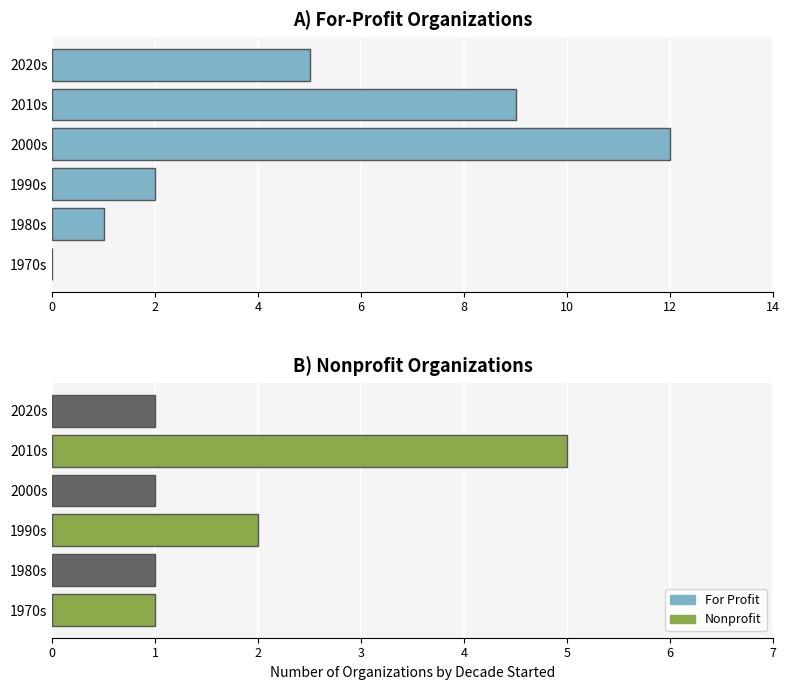

What is the total value across all series at 1970s?

1